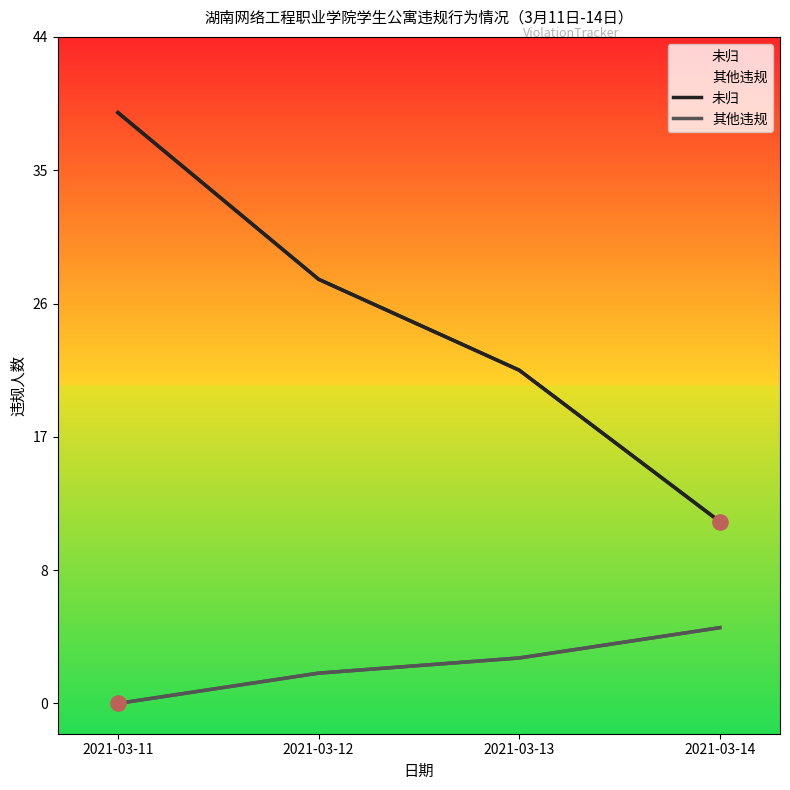

Which series reaches the maximum Y coordinate?

未归